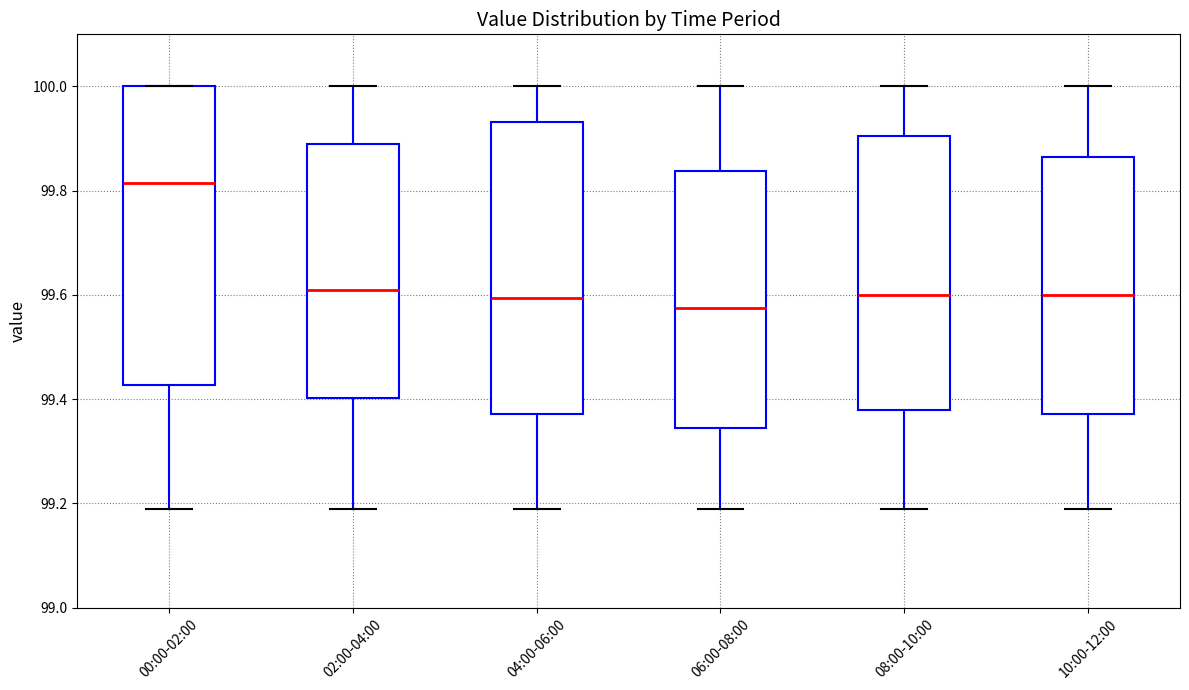

Which box's median line is the highest?

00:00-02:00